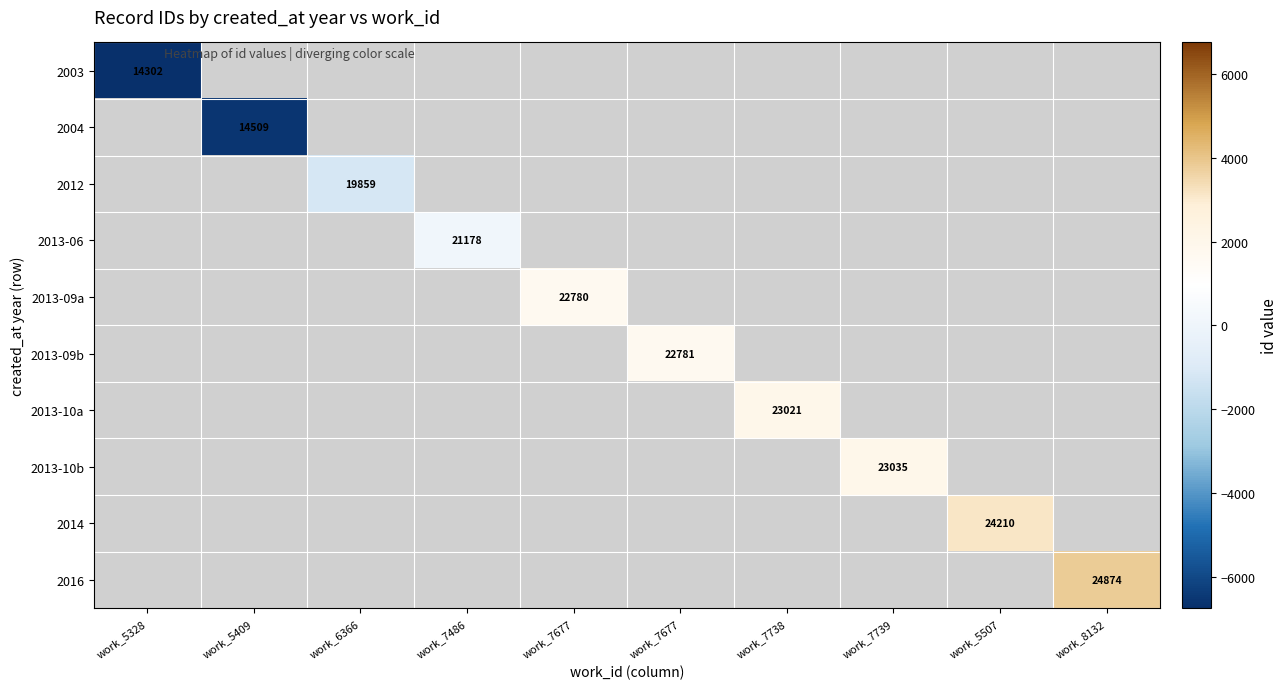

How many categories are shown in the chart?

10